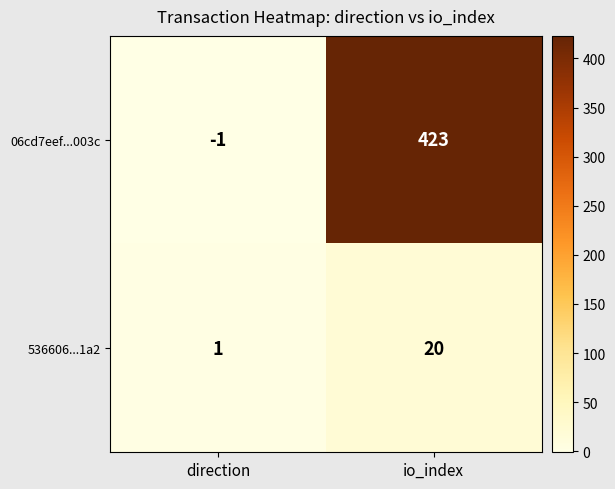

Count the number of data series in this chart.

2